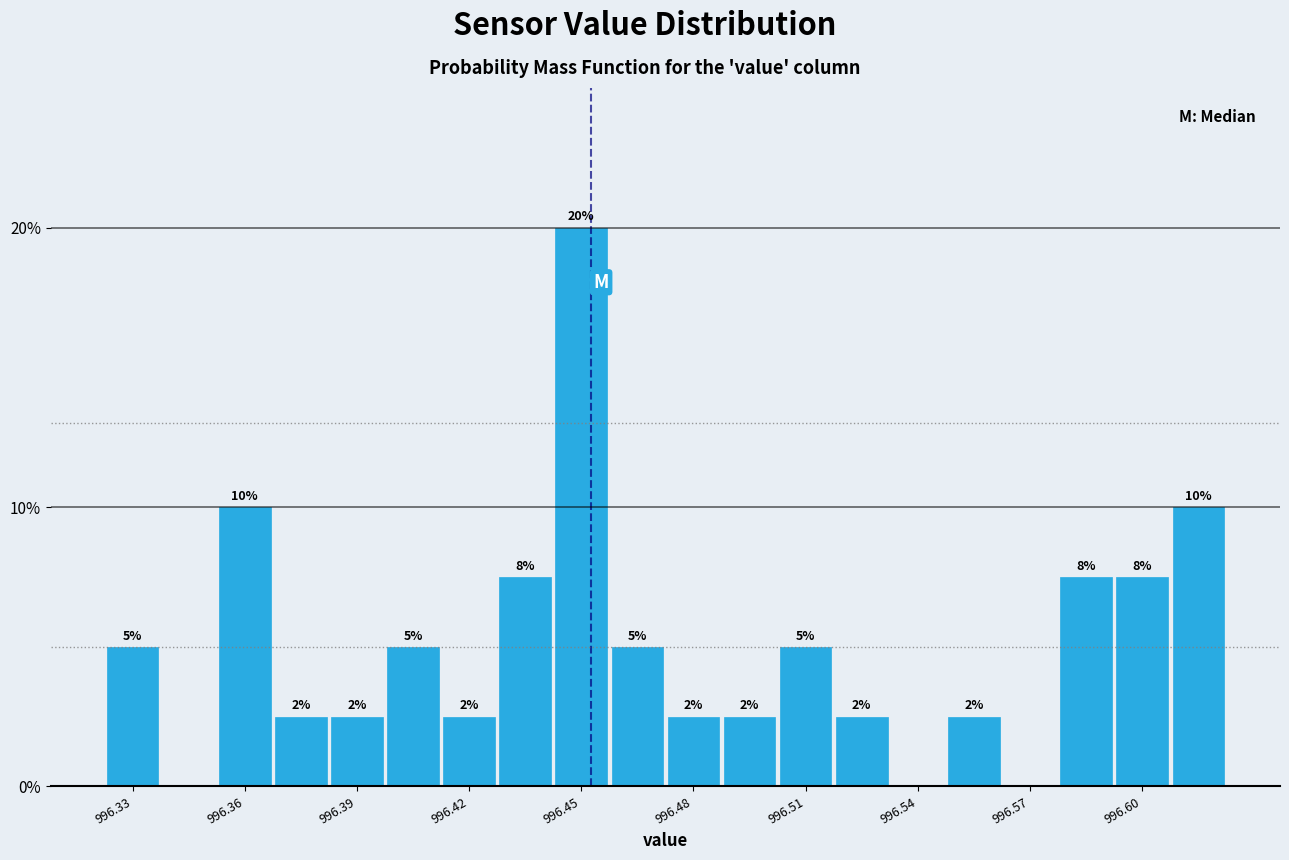

Around what value on the x-axis is the tallest bar? Give the approximate position of its centre, as read against the axis.

996.450